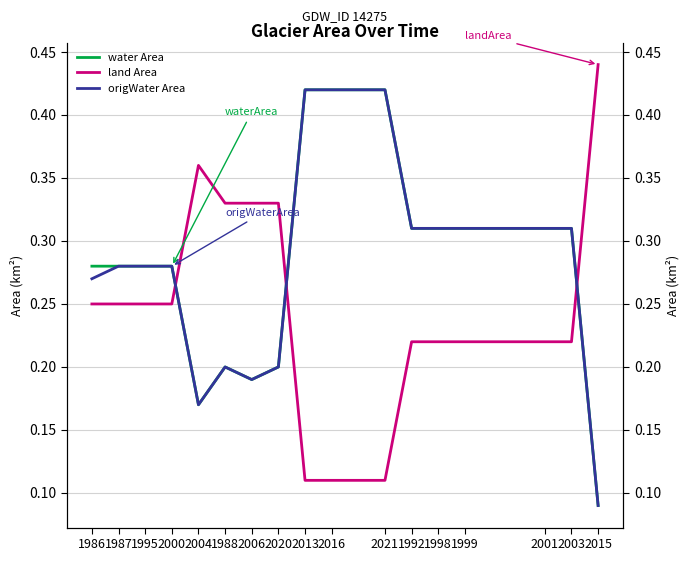

What is the average value of the waterArea series?

0.3